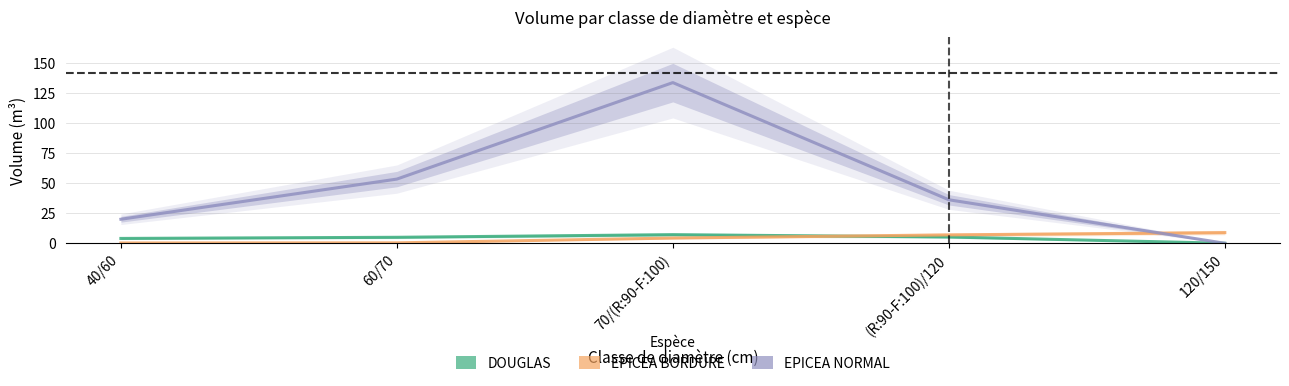

What is the greatest value displayed?

133.9